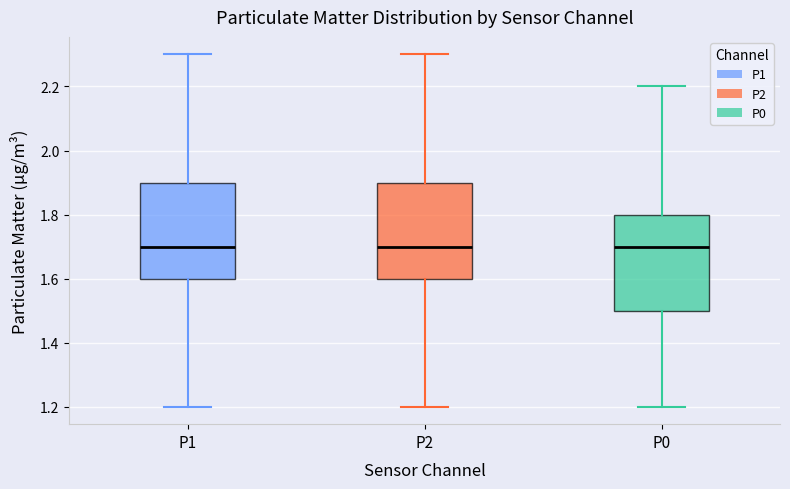

Reading left to right, read every box against the y-axis: the position of its median line, the range the box covers, and the ends of its whiskers. The values are not printed on the chart, so give them approximately, as read against the axis.

P1: median 1.7, box 1.6 to 1.9, whiskers 1.2 to 2.3
P2: median 1.7, box 1.6 to 1.9, whiskers 1.2 to 2.3
P0: median 1.7, box 1.5 to 1.8, whiskers 1.2 to 2.2